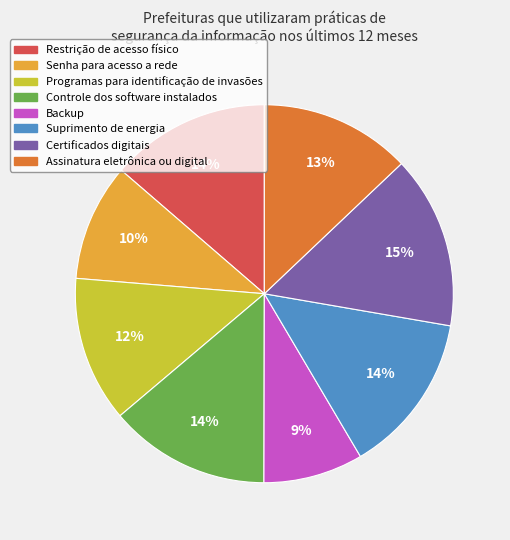

To the nearest percent, what is the difference between the Backup and Restrição de acesso físico slice percentages?

5%